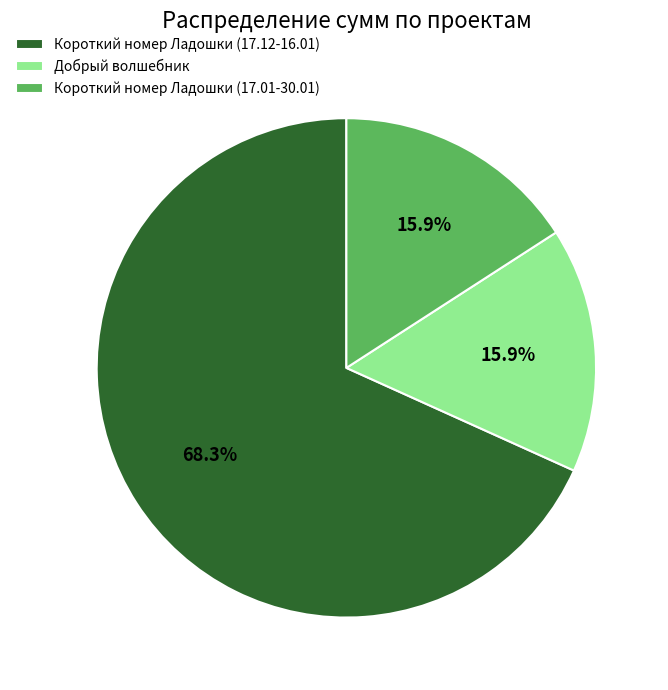

How many segments does this pie chart have?

3